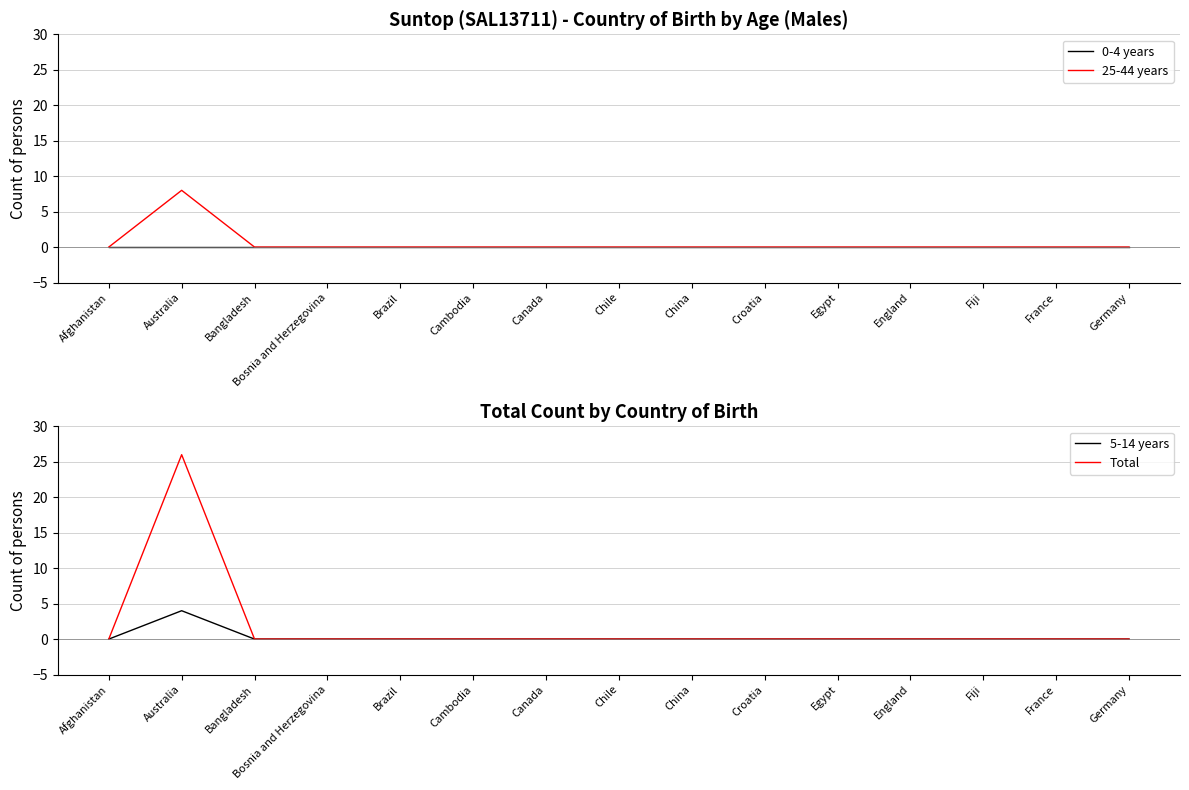

At which category does 25-44 years reach its first local peak?

Australia